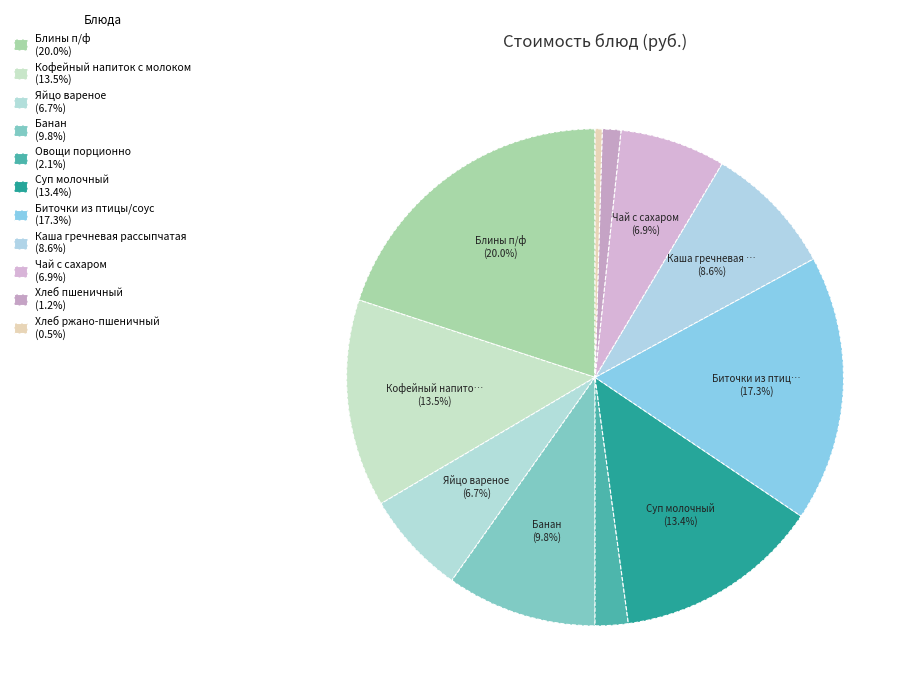

What is the smallest slice in the pie chart?

Хлеб ржано-пшеничный